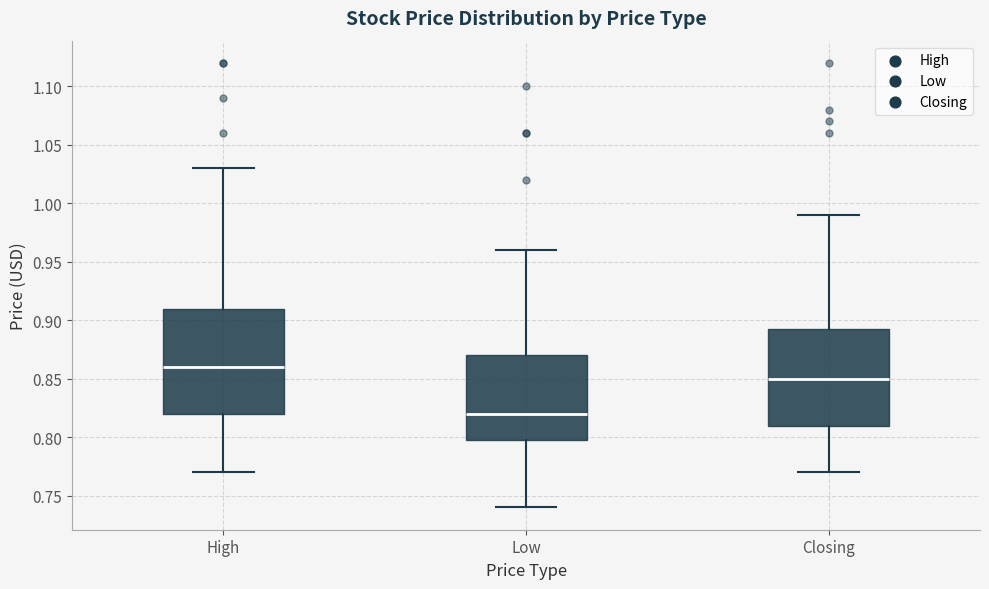

Comparing the boxes themselves (not the whiskers), which one is the tallest?

High